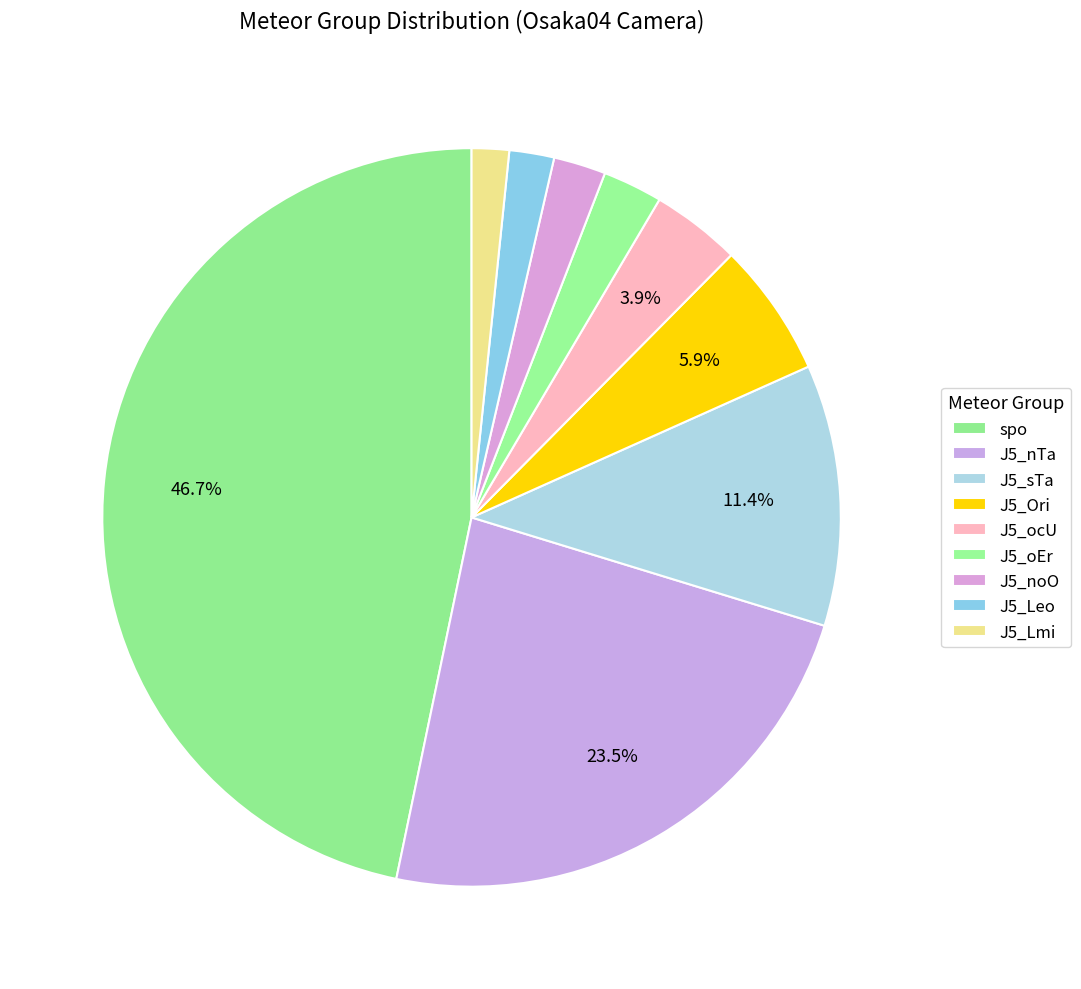

Approximately how many times larger is the value at J5_Ori compared to J5_noO?

2.6